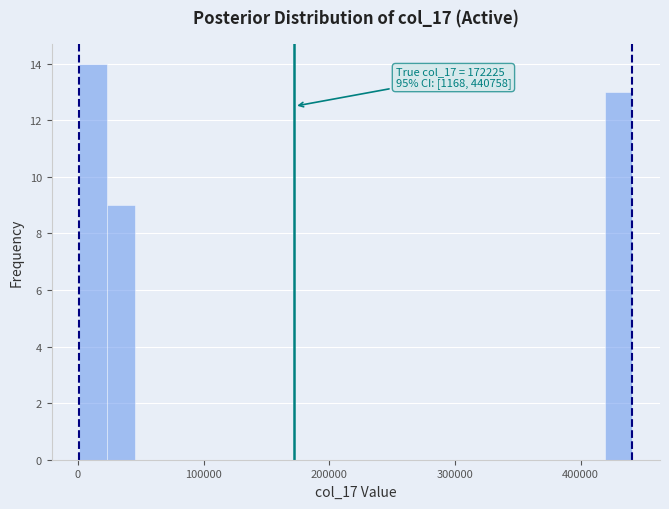

Read against the x-axis, roughly where is the centre of the tallest bar?

10000